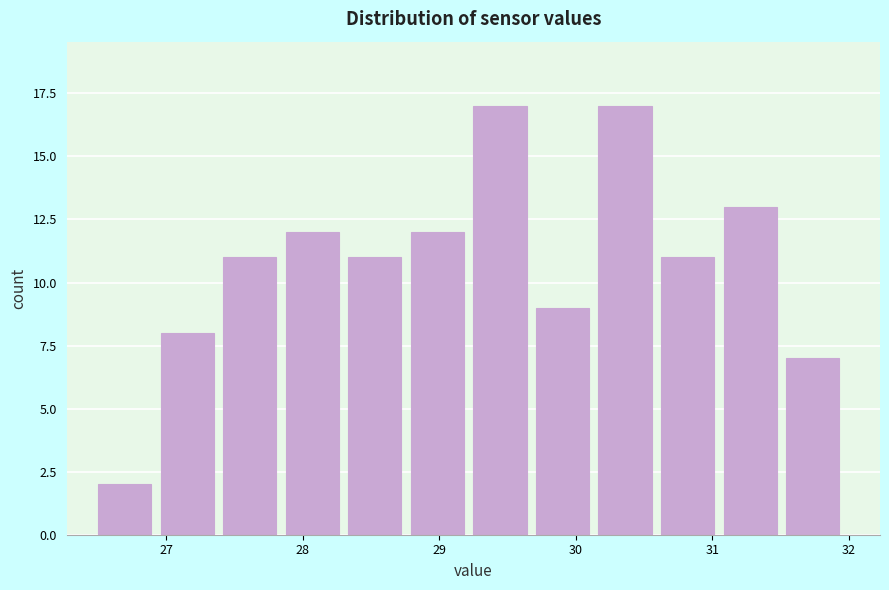

What is the height of the bar covering 26.5 to 27.0 on the x-axis? Neither the bar edges nor the heights are printed on the chart, so give them approximately, as read against the axes.

2